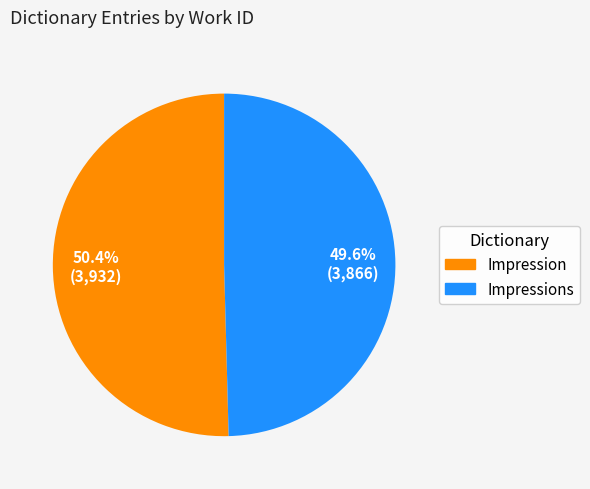

To the nearest percent, what is the average slice percentage?

50%